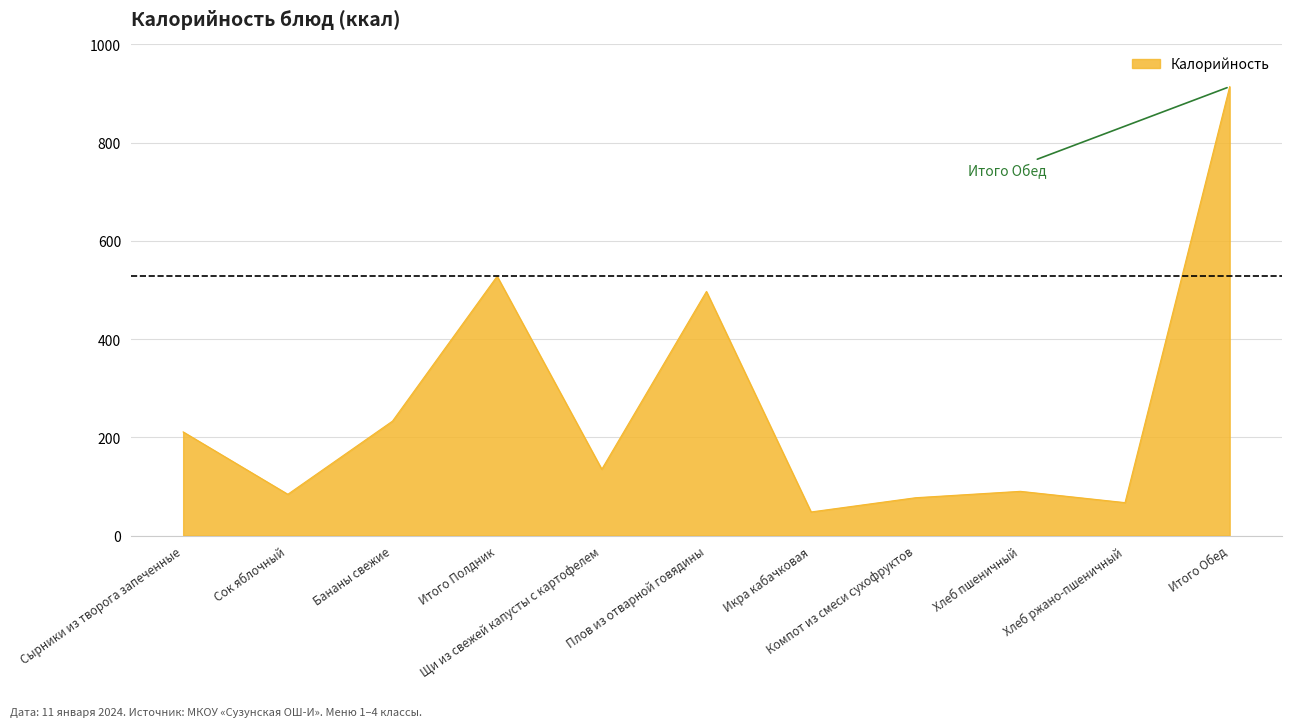

Where is the data nearest to the value 481?

Плов из отварной говядины